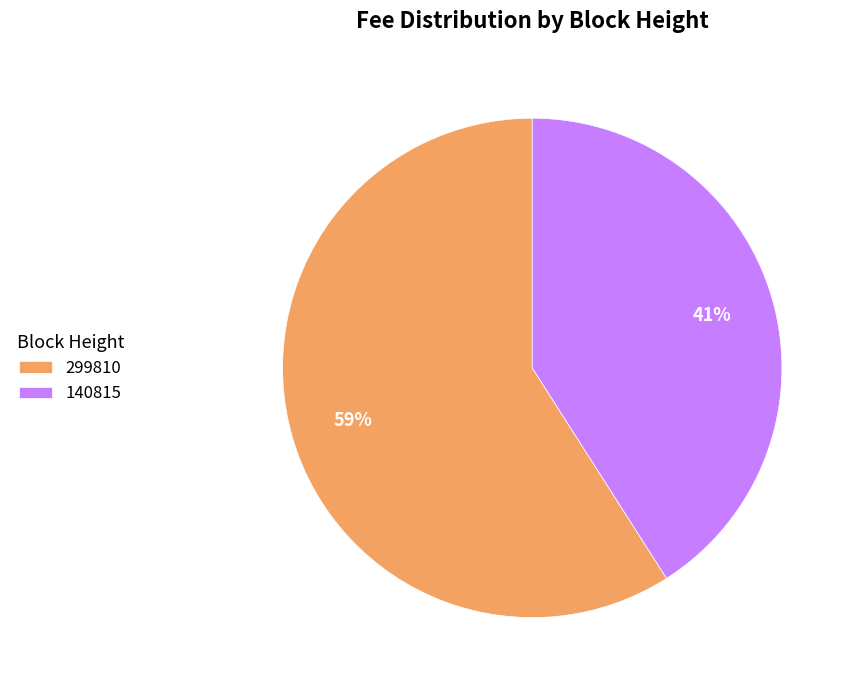

To the nearest percent, what is the difference between the largest and smallest slice percentages?

18%